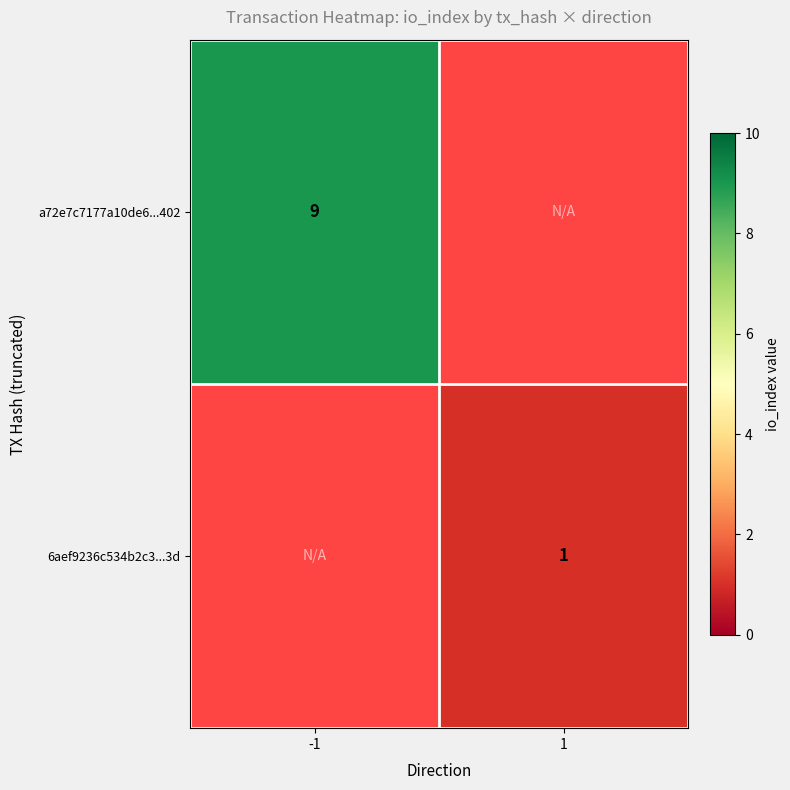

True or false: a72e7c7177a10de6...402 has a value of 9 at -1.

True